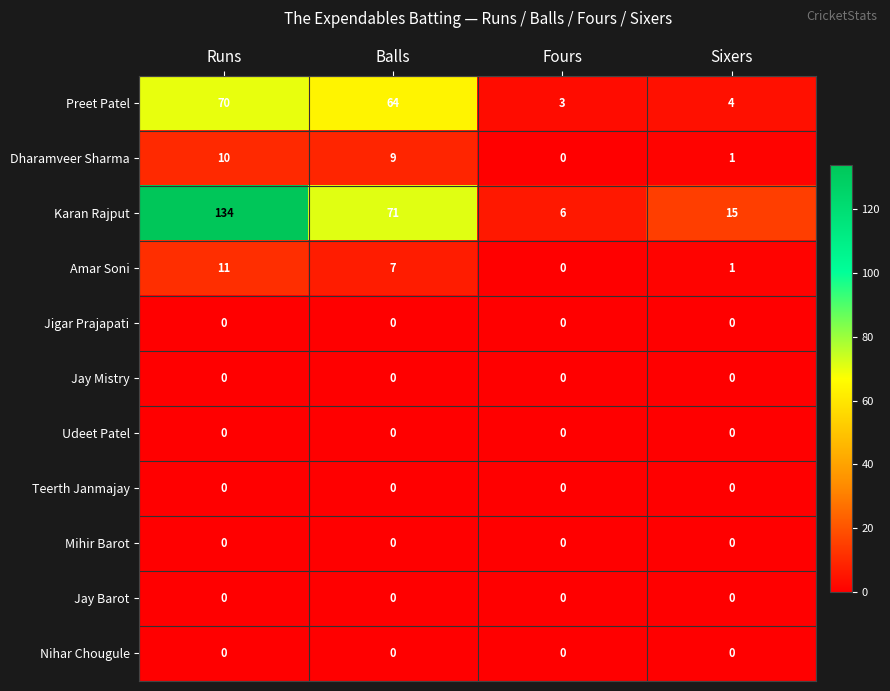

The Jigar Prajapati series shows 0 at Balls. True or false?

True